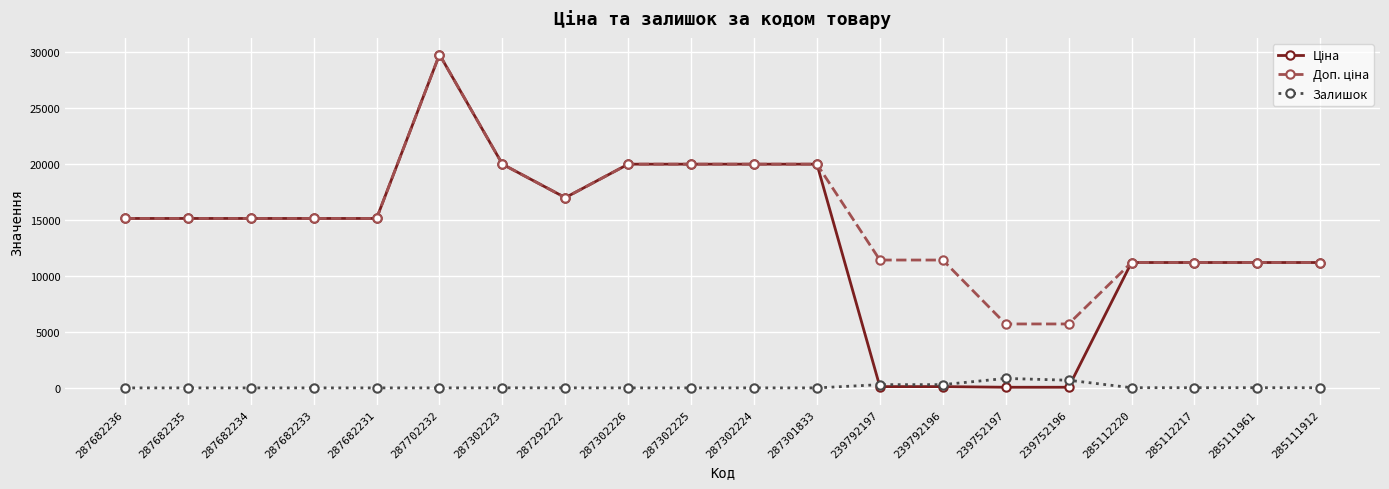

What is the total value across all series at 287682233?

30240.0